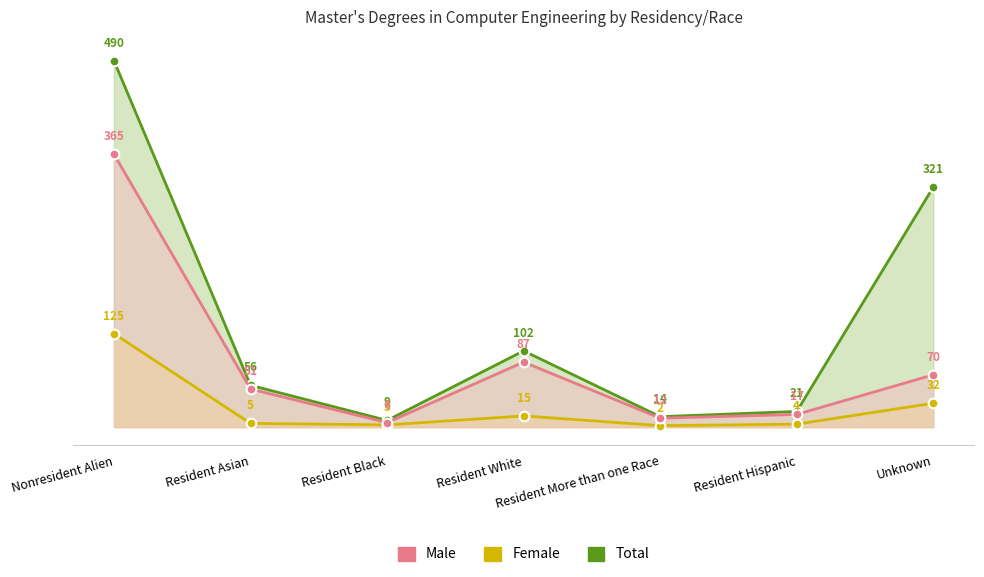

The value of Female at Resident More than one Race is 1. True or false?

False